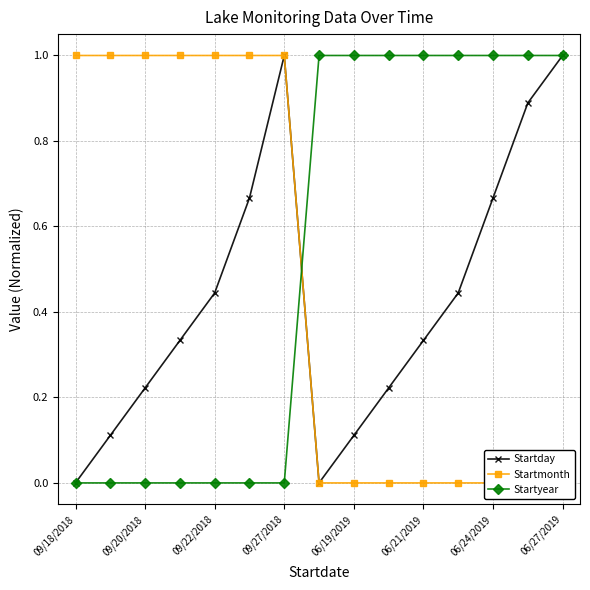

What is the maximum value for Startmonth?

1.0